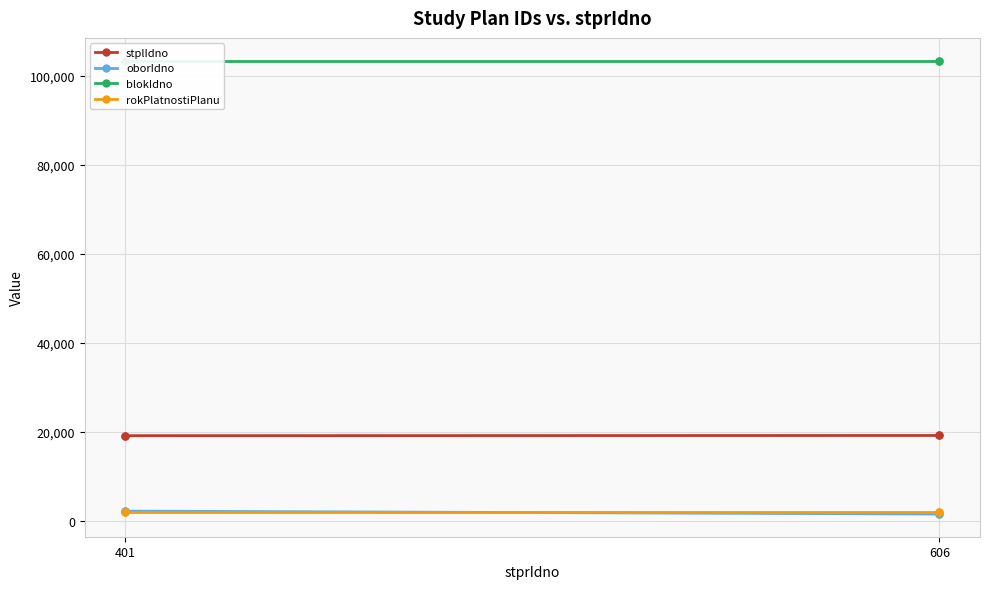

What are all the series names shown in the legend?

stplIdno, oborIdno, blokIdno, rokPlatnostiPlanu